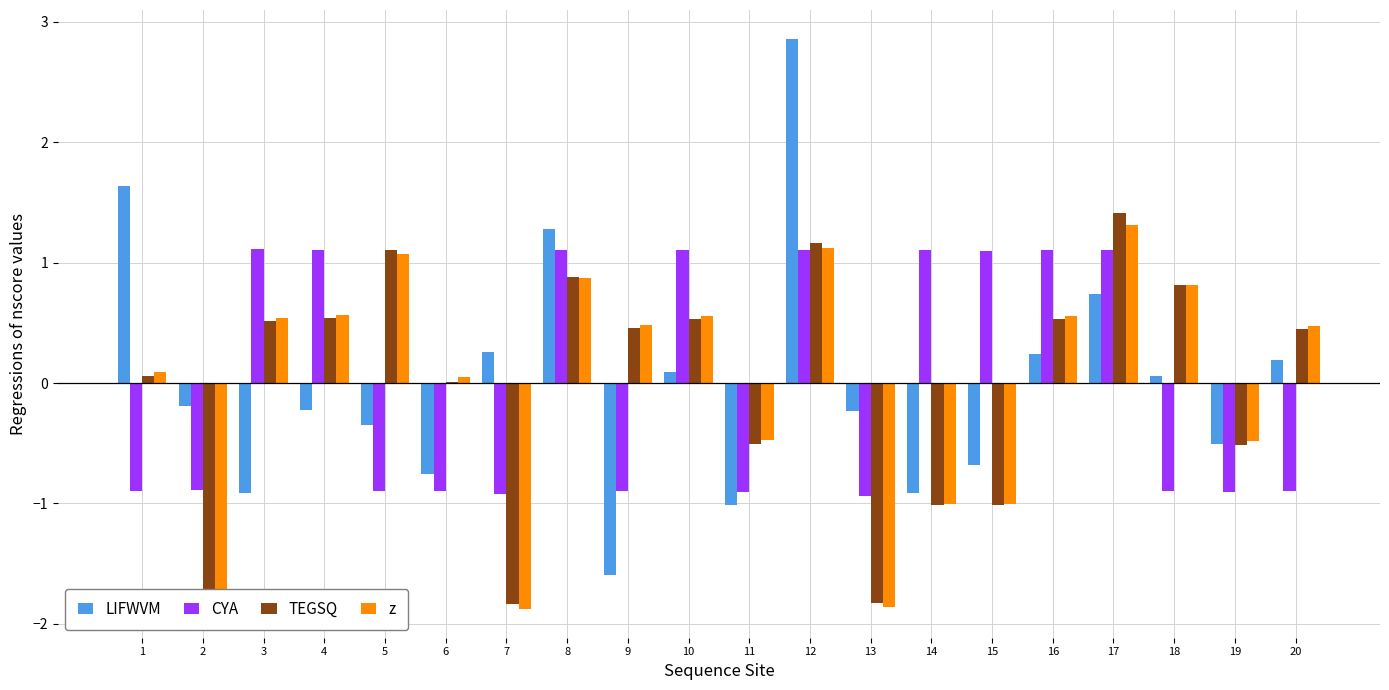

Which category has the highest value across all series?

12